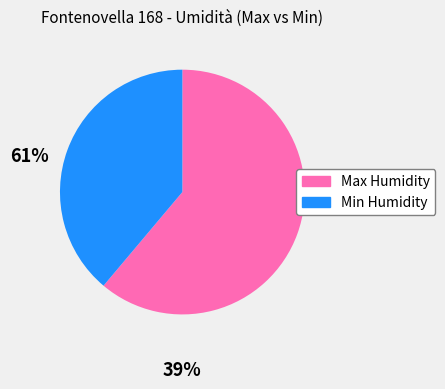

Does any single category account for the majority?

Yes